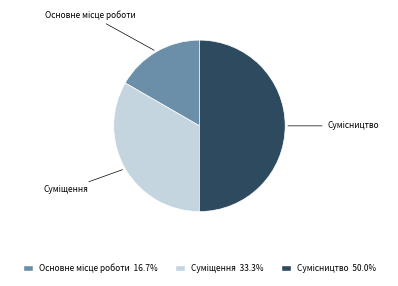

To the nearest percent, what portion does Основне місце роботи represent?

17%